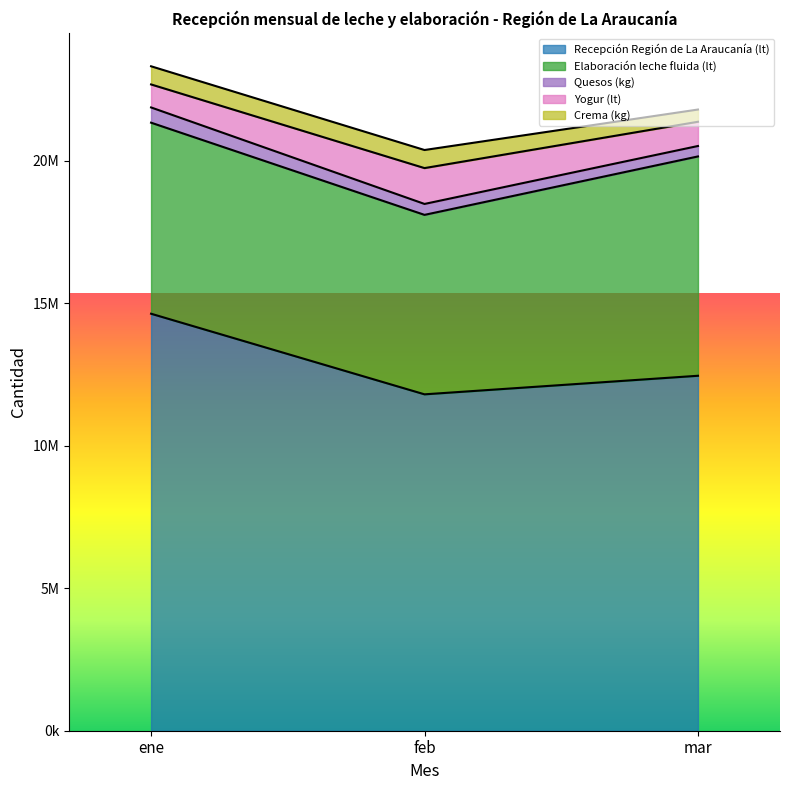

Which series has the largest total across all categories?

Recepción Región de La Araucanía (lt)